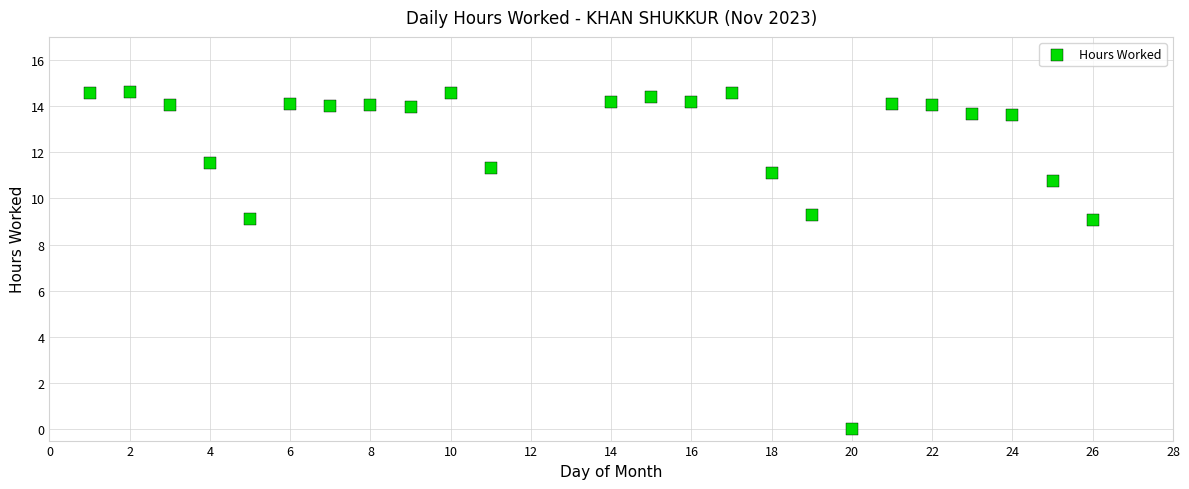

What is the range of Y values (max minus min)?

14.6